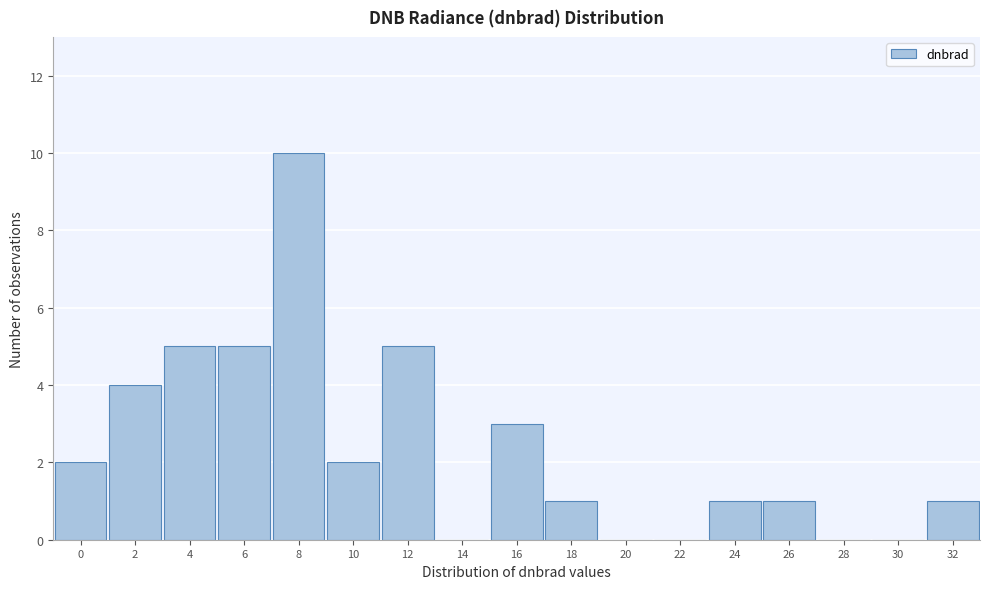

Reading left to right, what are all the values shown in this chart?

0=2	2=4	4=5	6=5	8=10	10=2	12=5	14=0	16=3	18=1	20=0	22=0	24=1	26=1	28=0	30=0	32=1